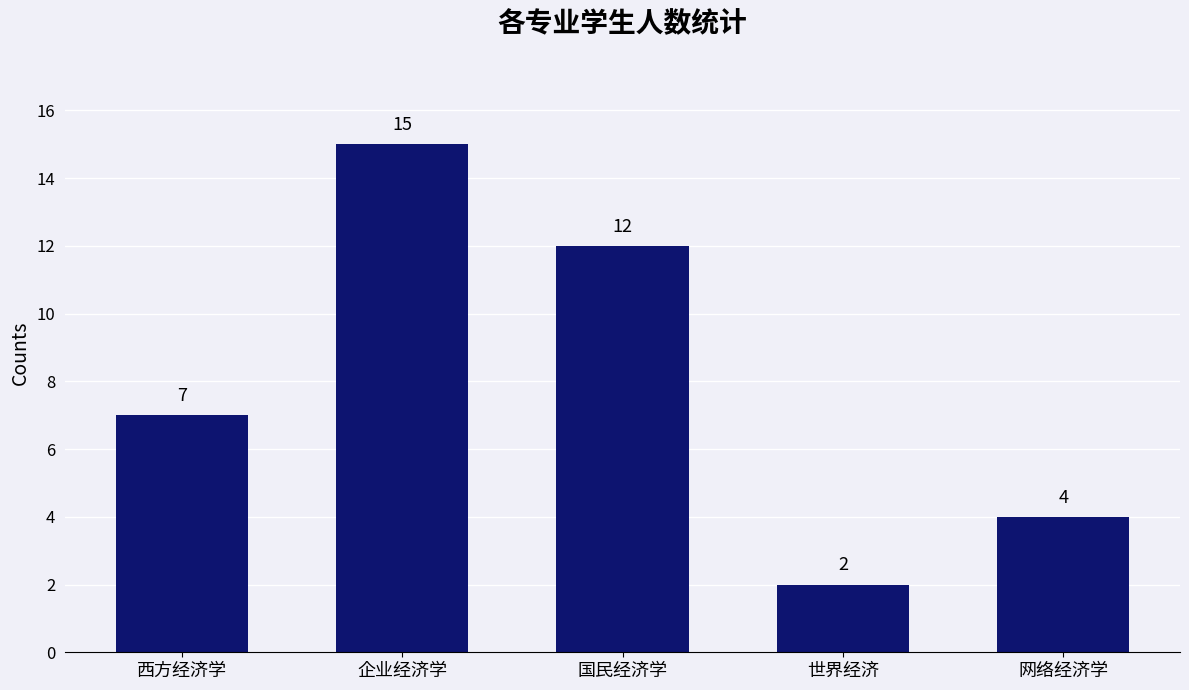

How many bars are there in total?

5